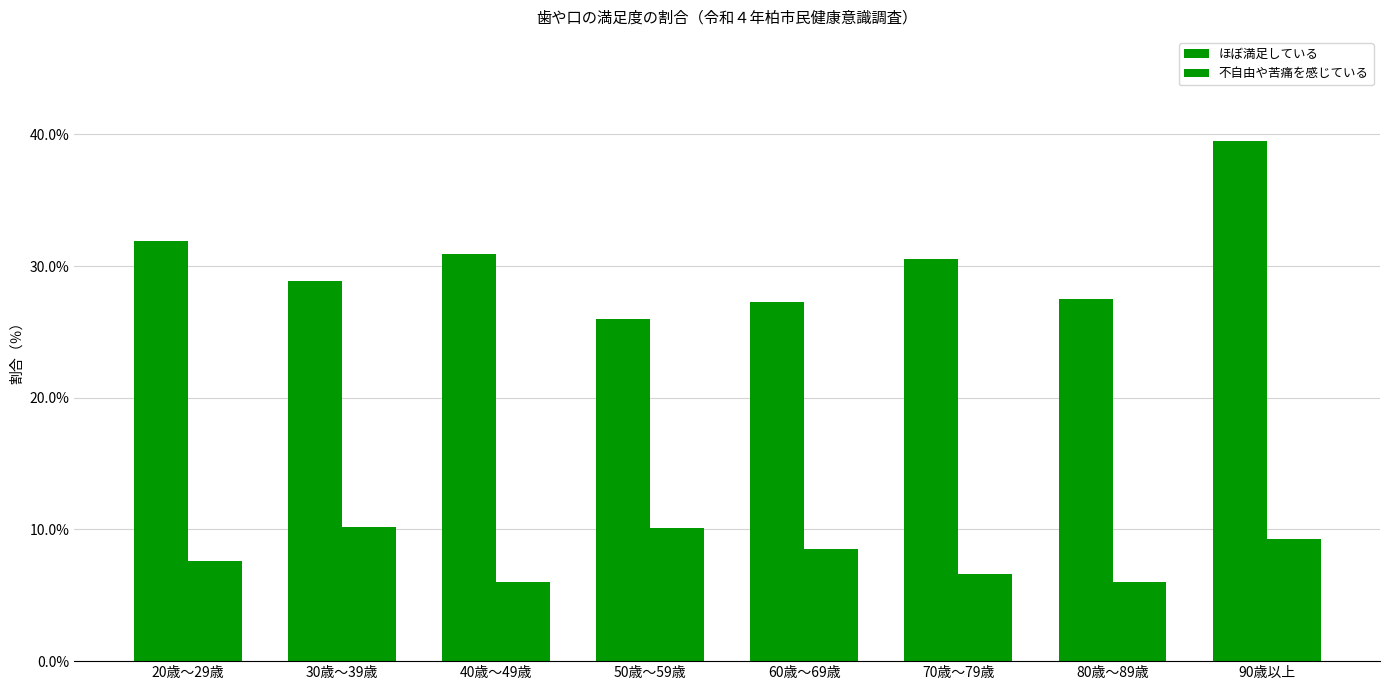

Reading right to left, extract all data points from this chart.

ほぼ満足している: 39.5	27.5	30.5	27.3	26.0	30.9	28.9	31.9
不自由や苦痛を感じている: 9.3	6.0	6.6	8.5	10.1	6.0	10.2	7.6